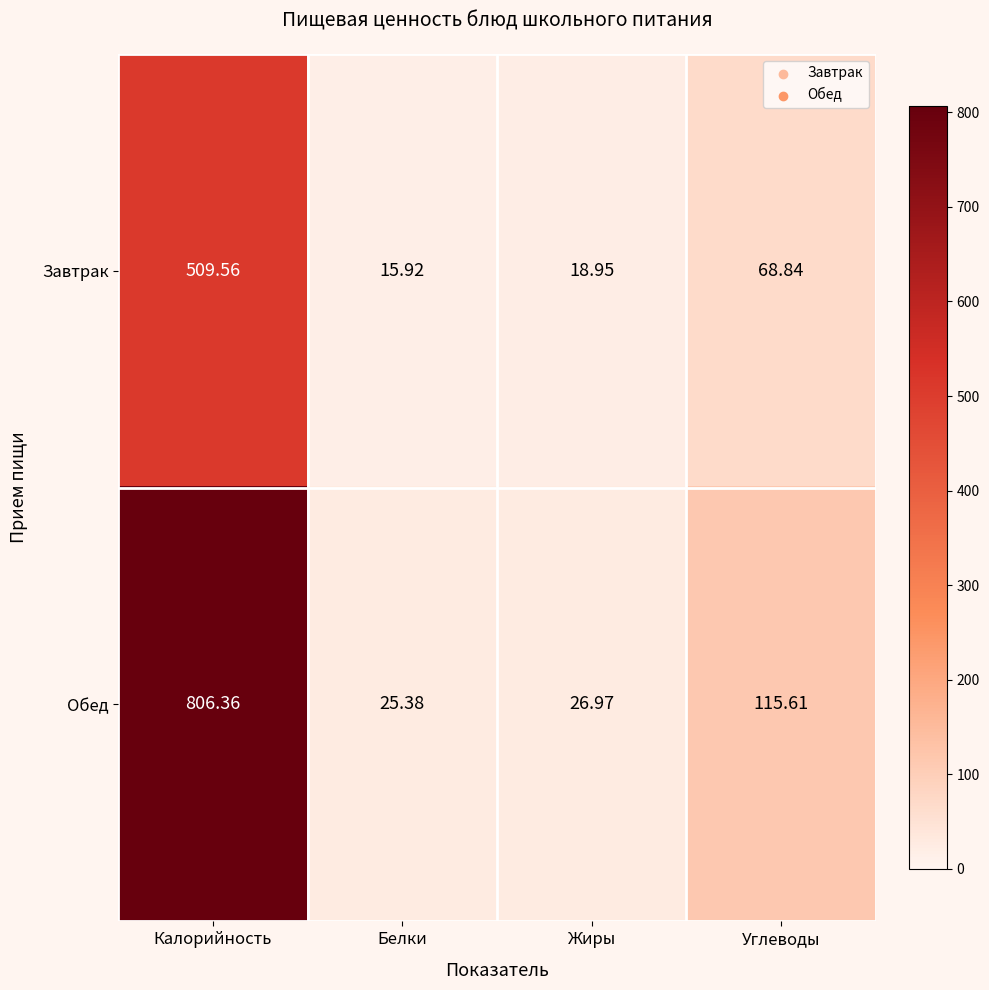

What is the minimum value shown in the chart?

15.9